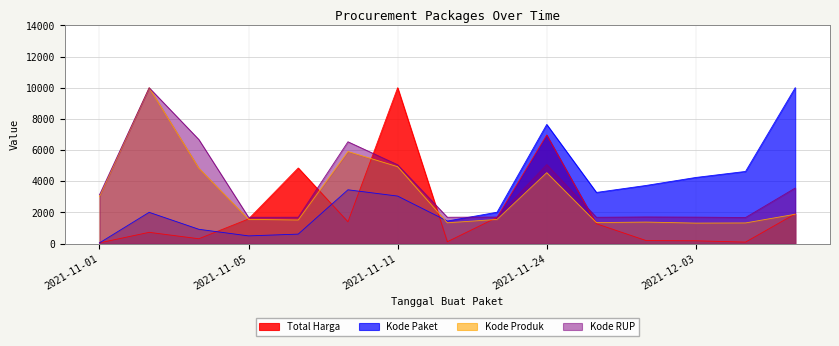

Which series ends up on top after the final intersection of Total Harga and Kode Paket?

Kode Paket